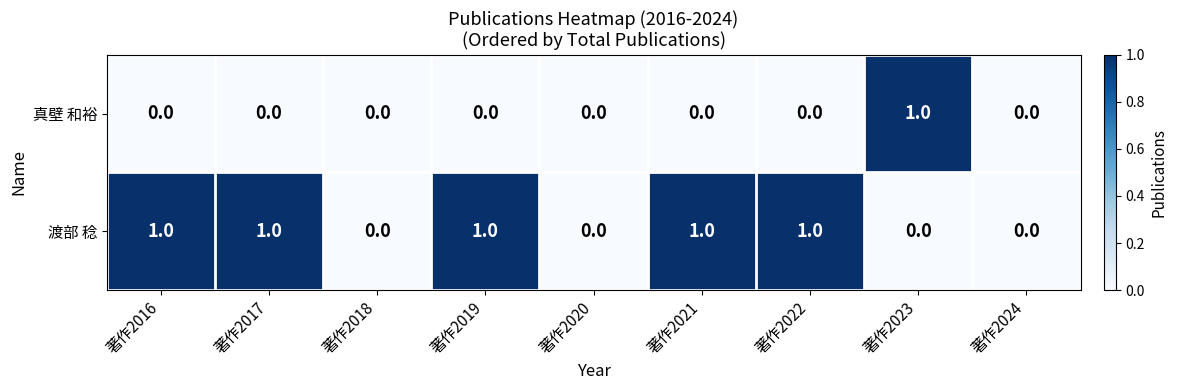

Which series changed the most between 著作2018 and 著作2021?

渡部 稔